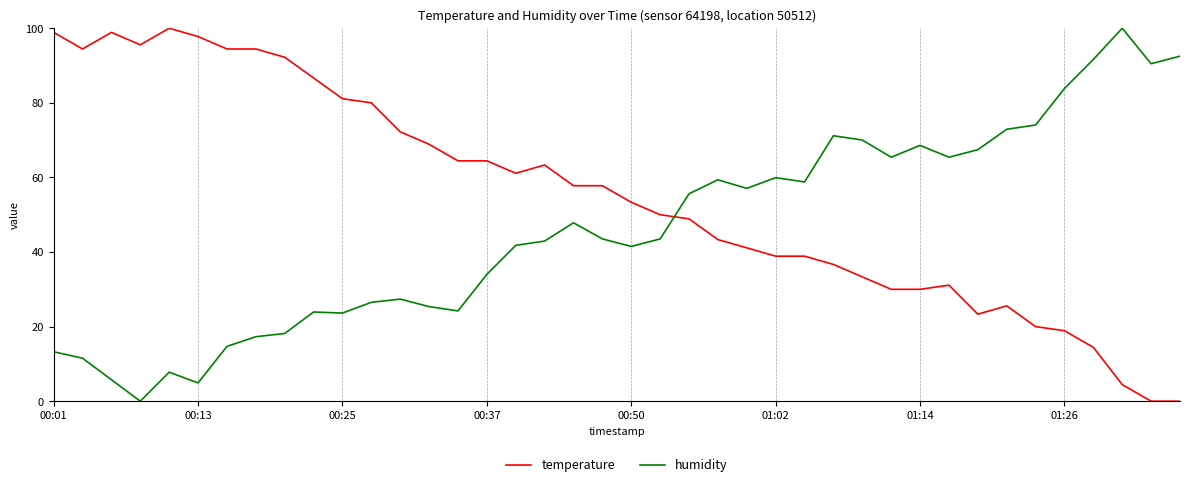

List the series in order of their overall mean, lowest first.

humidity, temperature